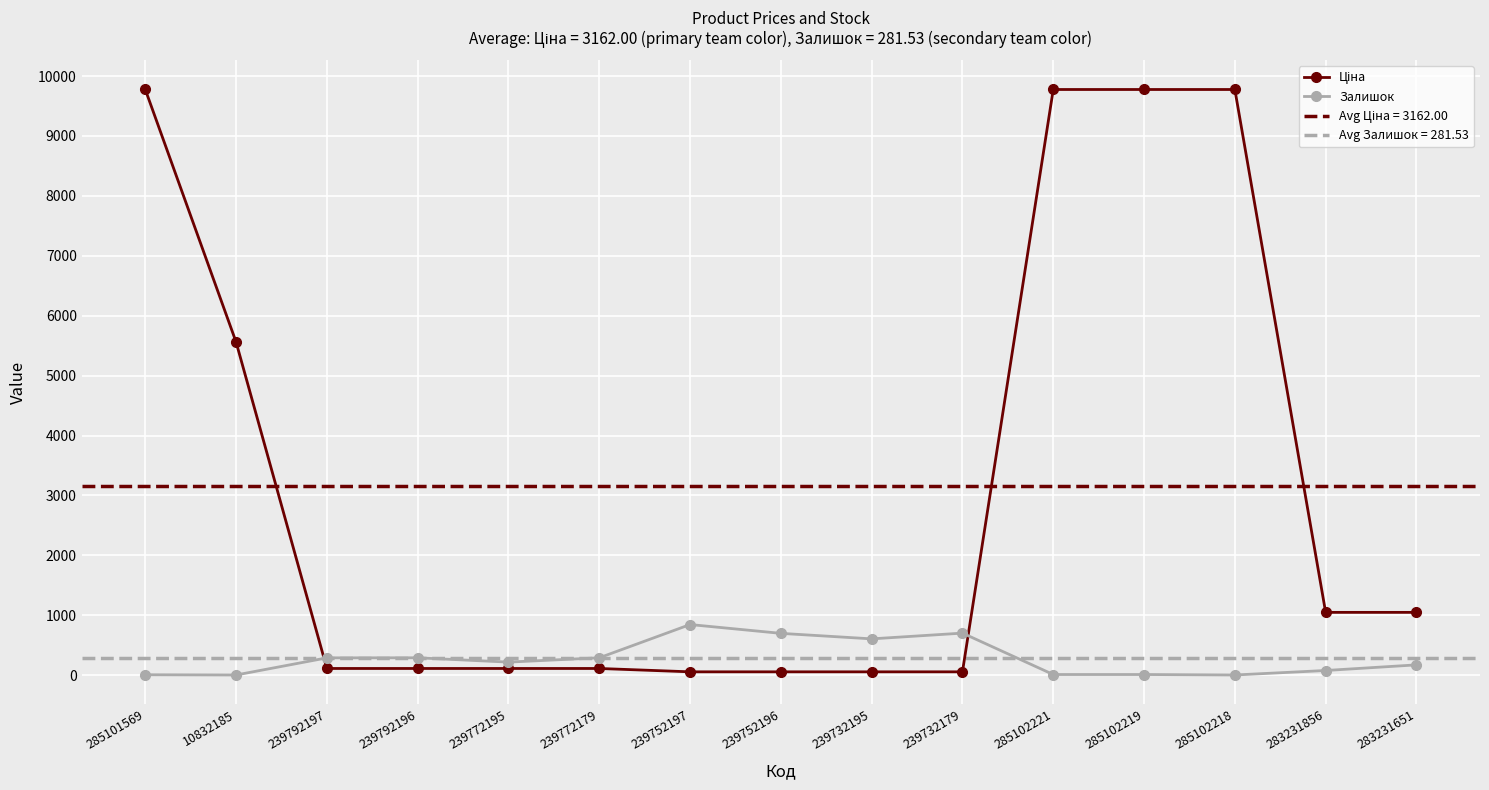

List the series in order of their peak value, lowest first.

Залишок, Ціна